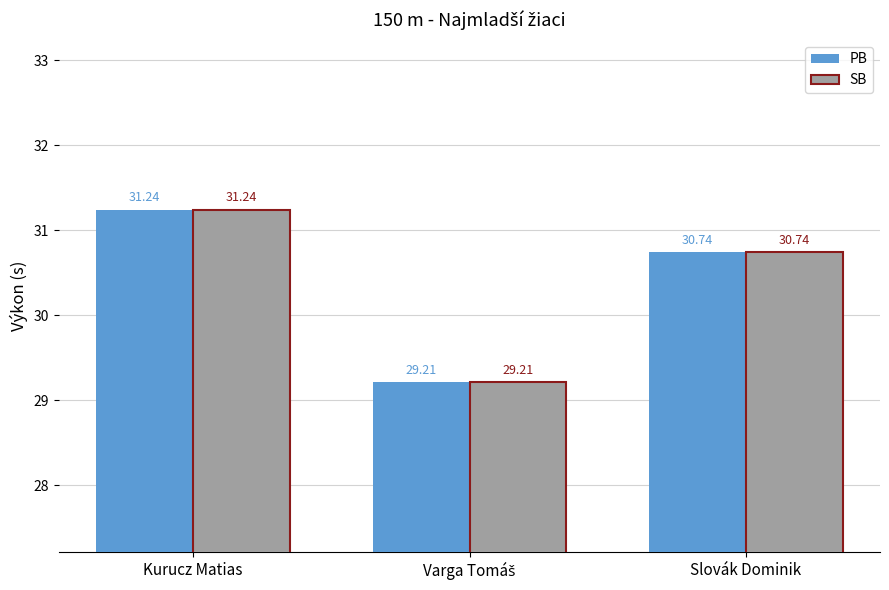

The value of SB at Kurucz Matias is 7.3. True or false?

False